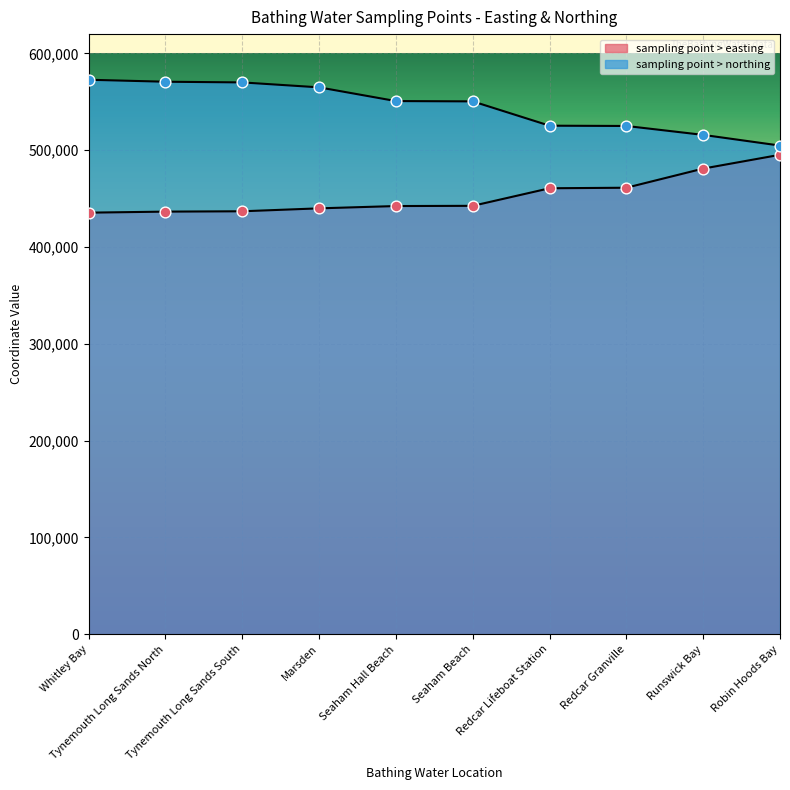

Which series reaches the minimum Y coordinate?

sampling point > easting